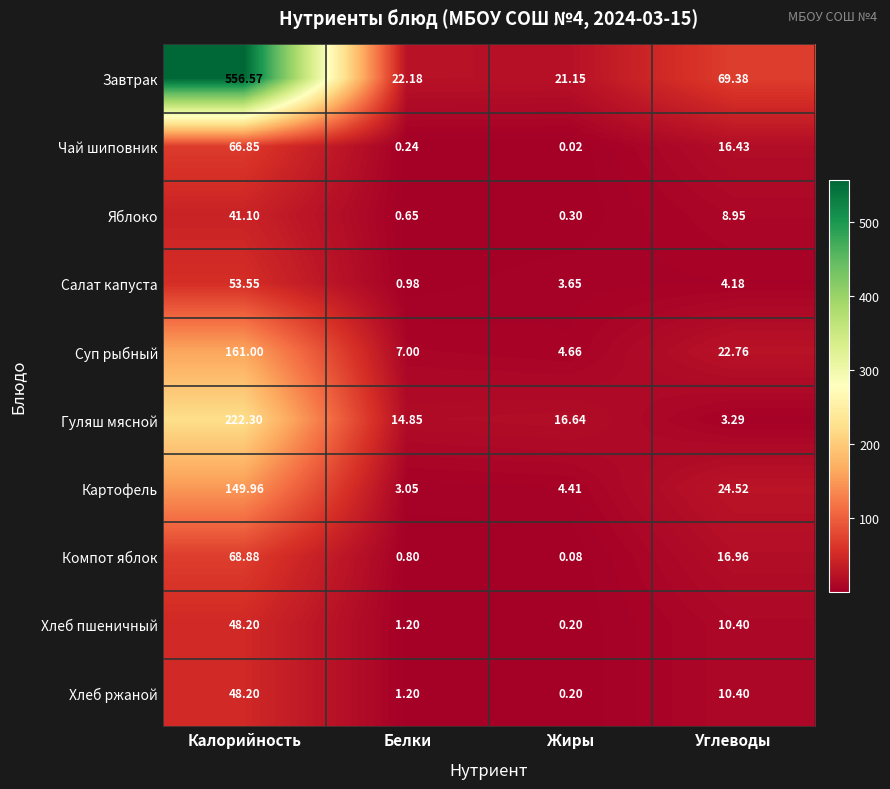

List the labels in order of Компот яблок value, largest first.

Калорийность, Углеводы, Белки, Жиры